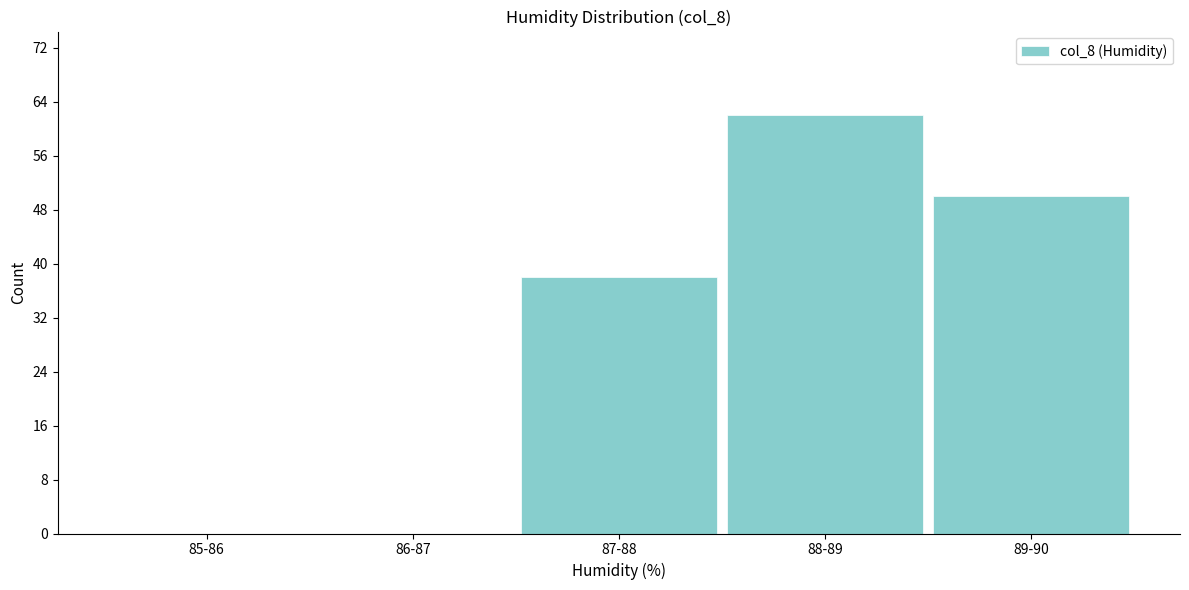

Reading left to right, what are all the values shown in this chart?

85-86=0	86-87=0	87-88=38	88-89=62	89-90=50